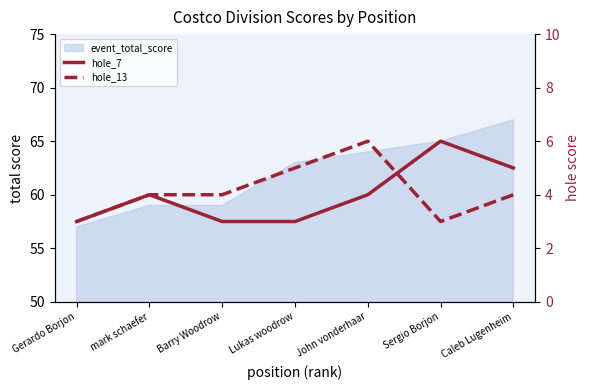

Between which two adjacent categories do hole_13 and hole_7 first intersect?

John vonderhaar and Sergio Borjon